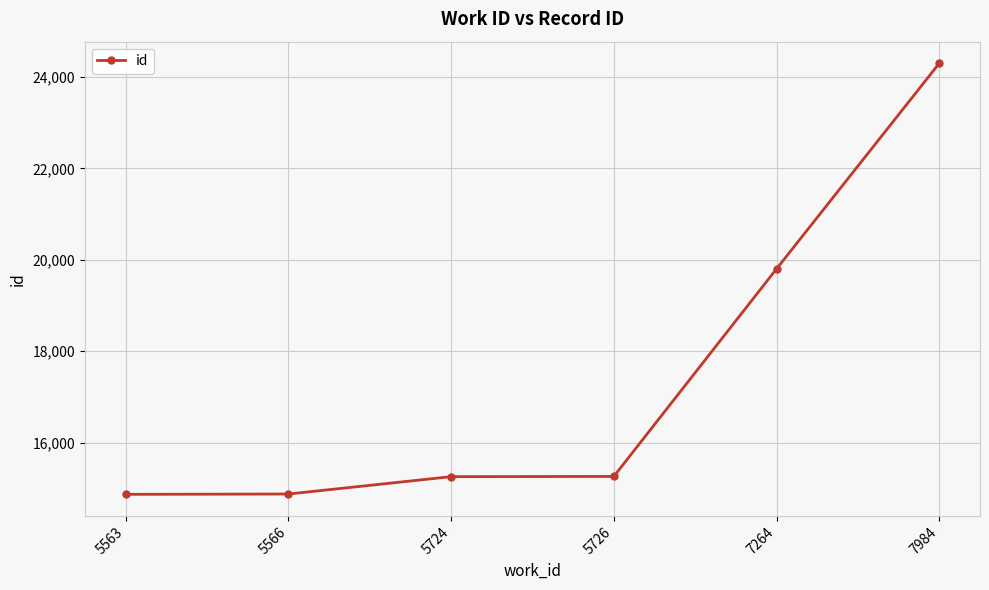

What is the difference between the values at 5724 and 7264?

4547